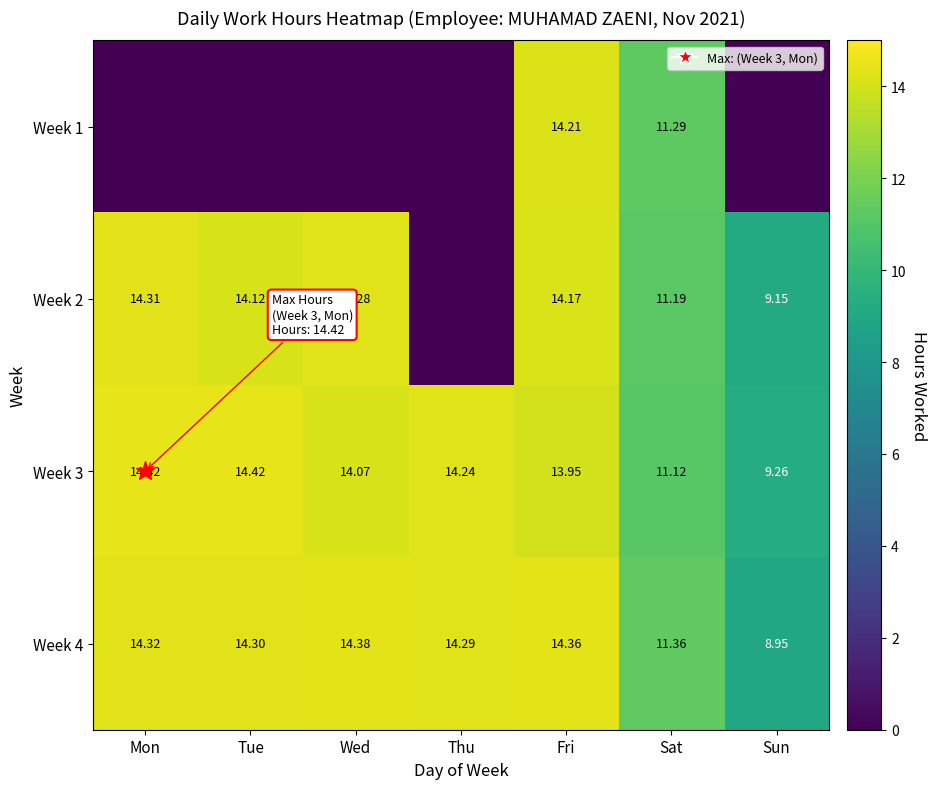

At which label is Week 2 closest to 7?

Sun